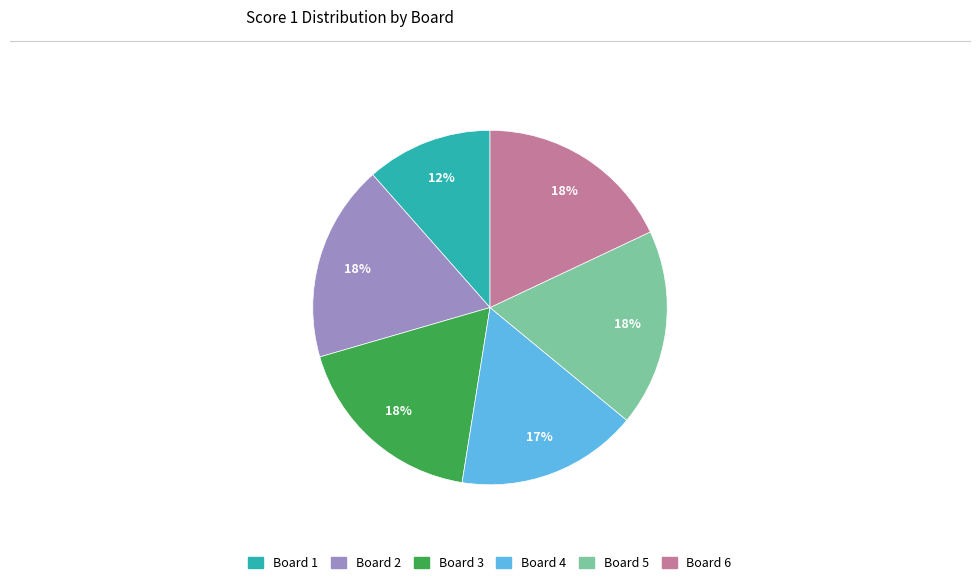

Is the sum of Board 1 and Board 3 greater than half?

No